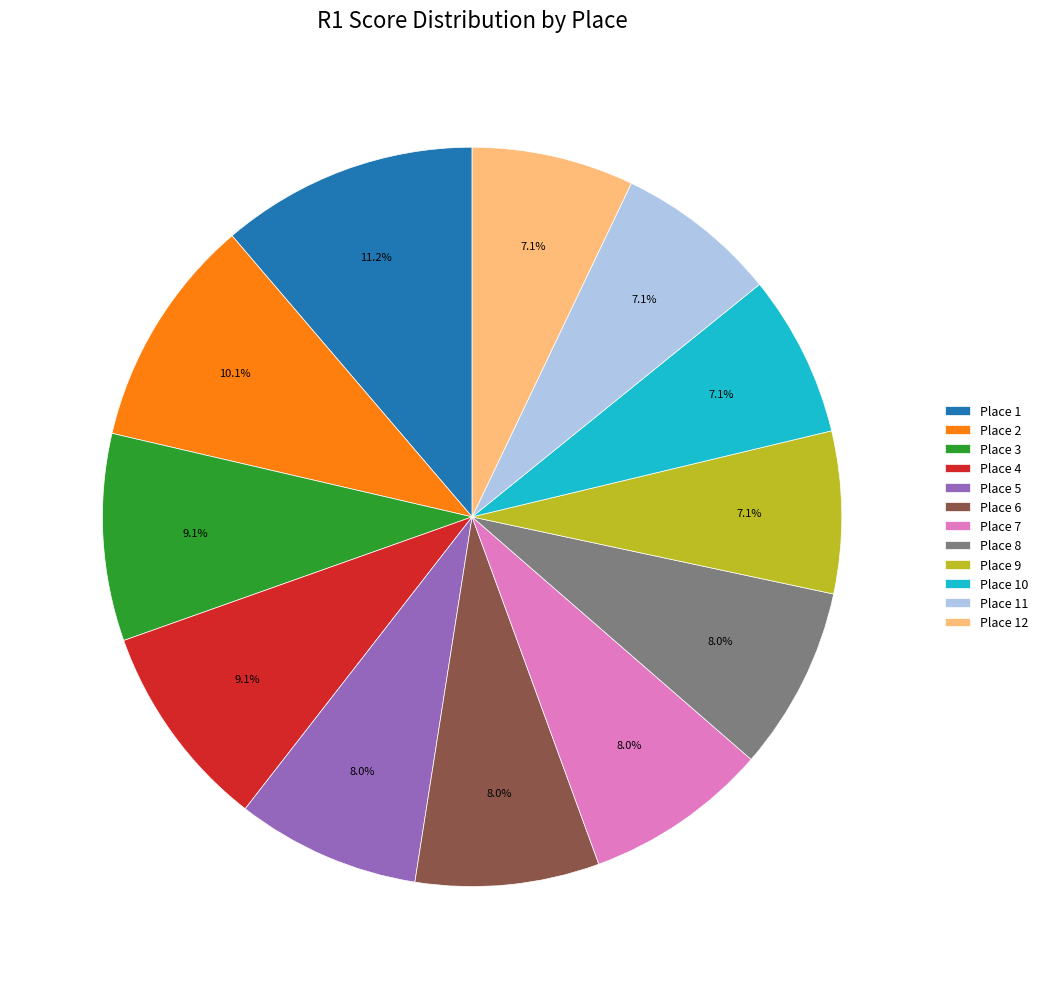

What is the largest slice in the pie chart?

Place 1